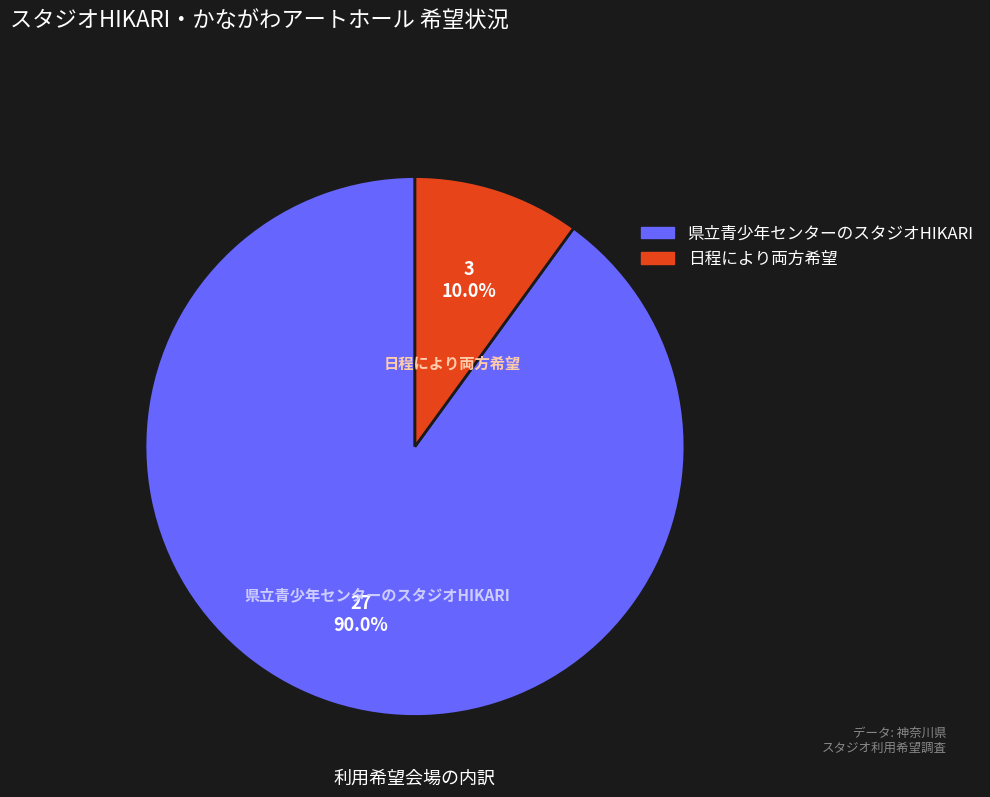

What is the majority slice?

県立青少年センターのスタジオHIKARI